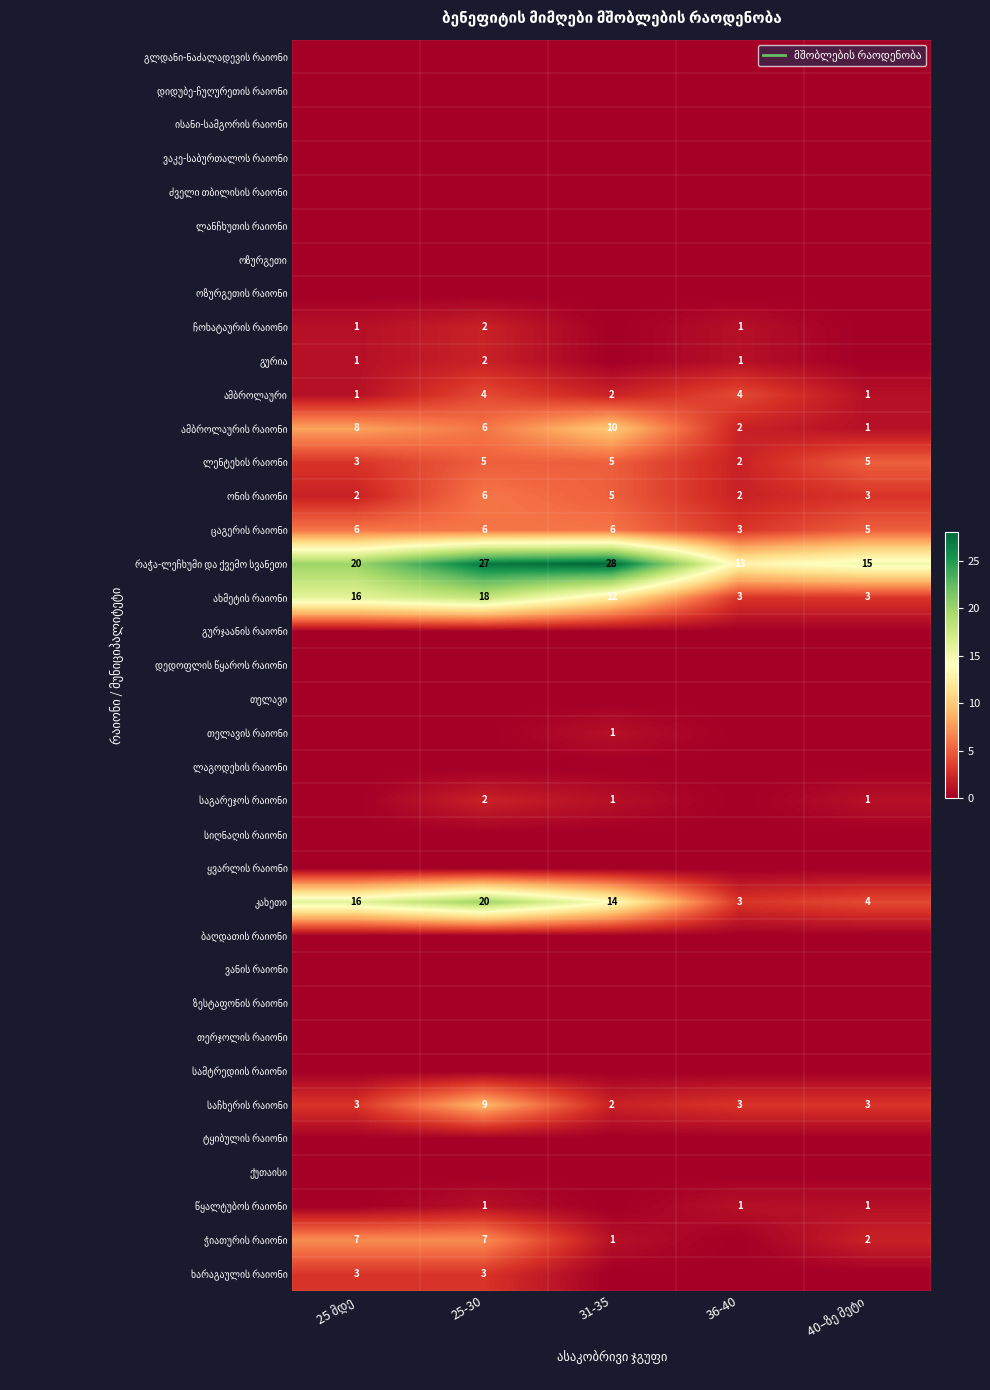

What is the average value of the კახეთი series?

11